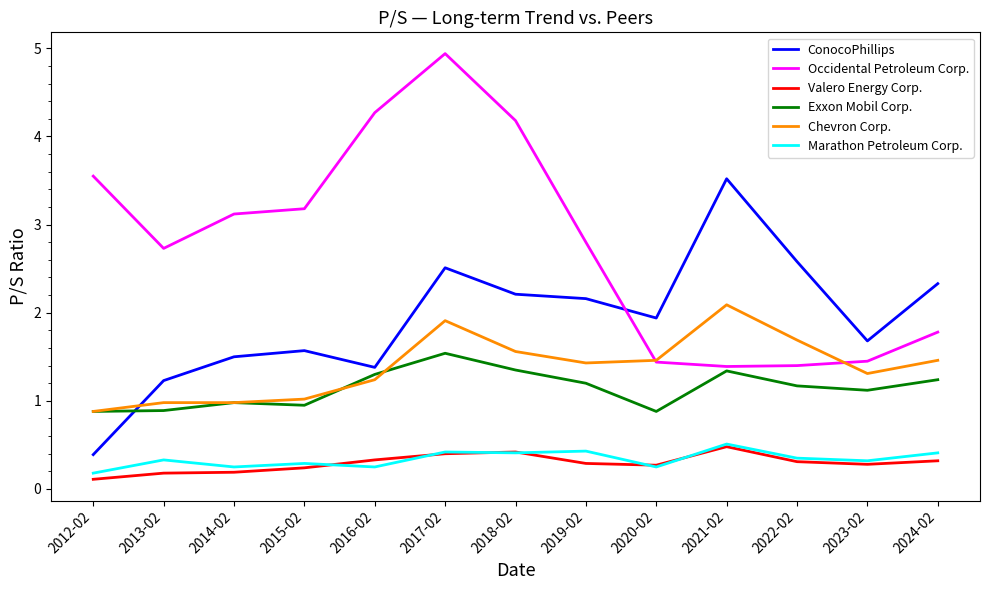

Is this an area chart (filled region under the line)?

No